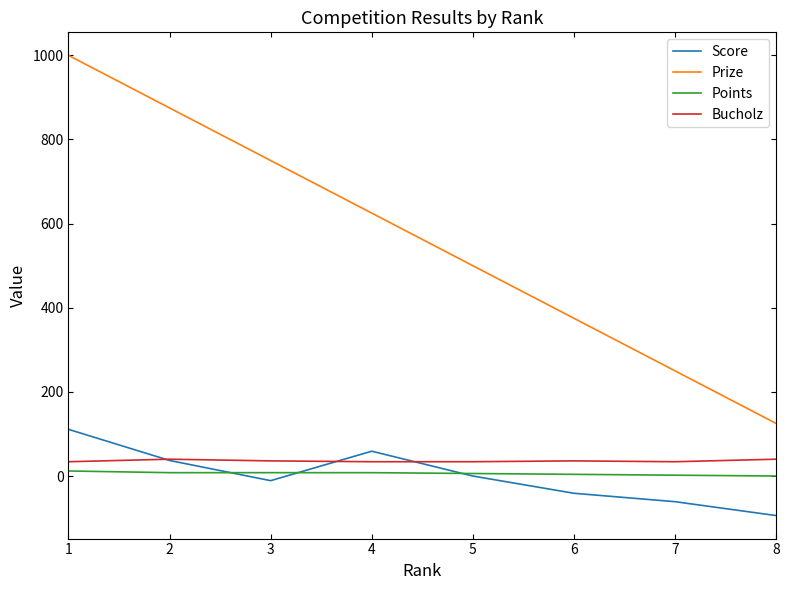

How many interior local valleys does the Score series have?

1